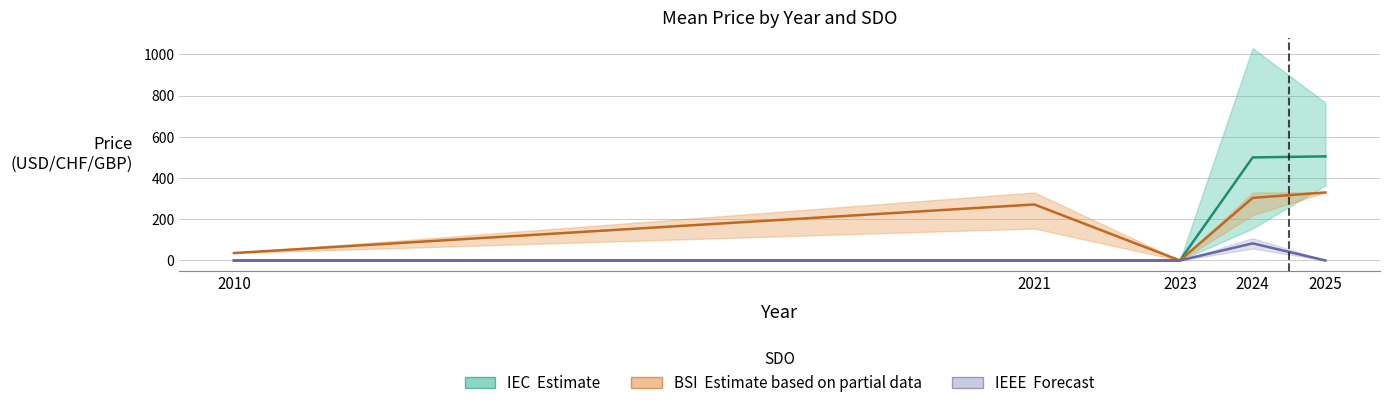

How many interior local peaks does the BSI (Estimate based on partial data) series have?

1